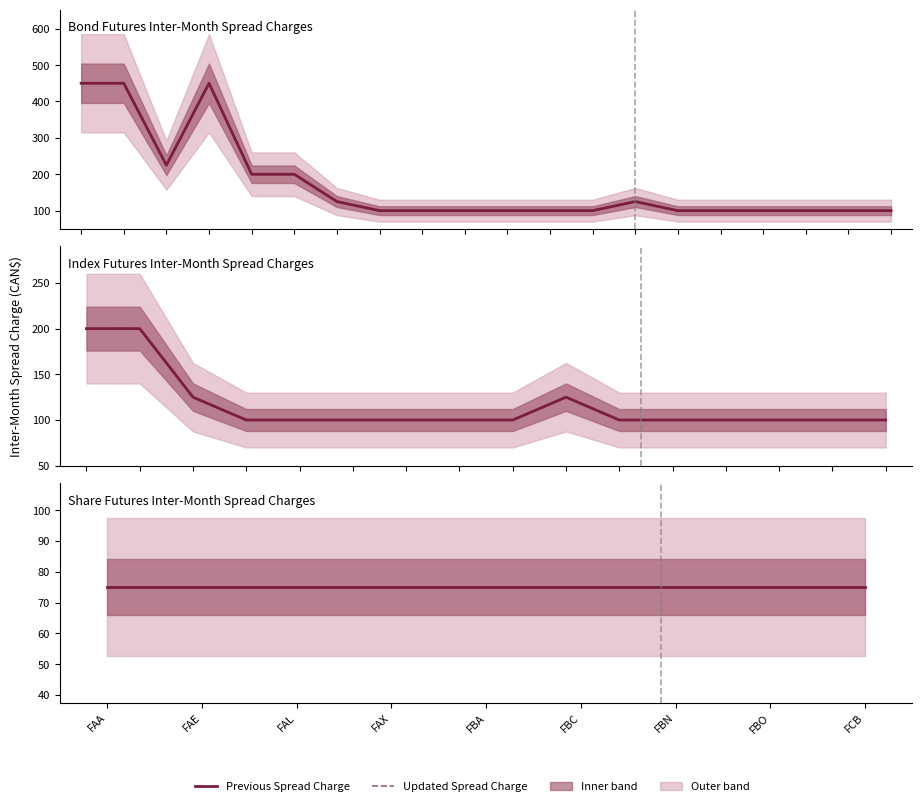

Does the chart have visible grid lines?

No